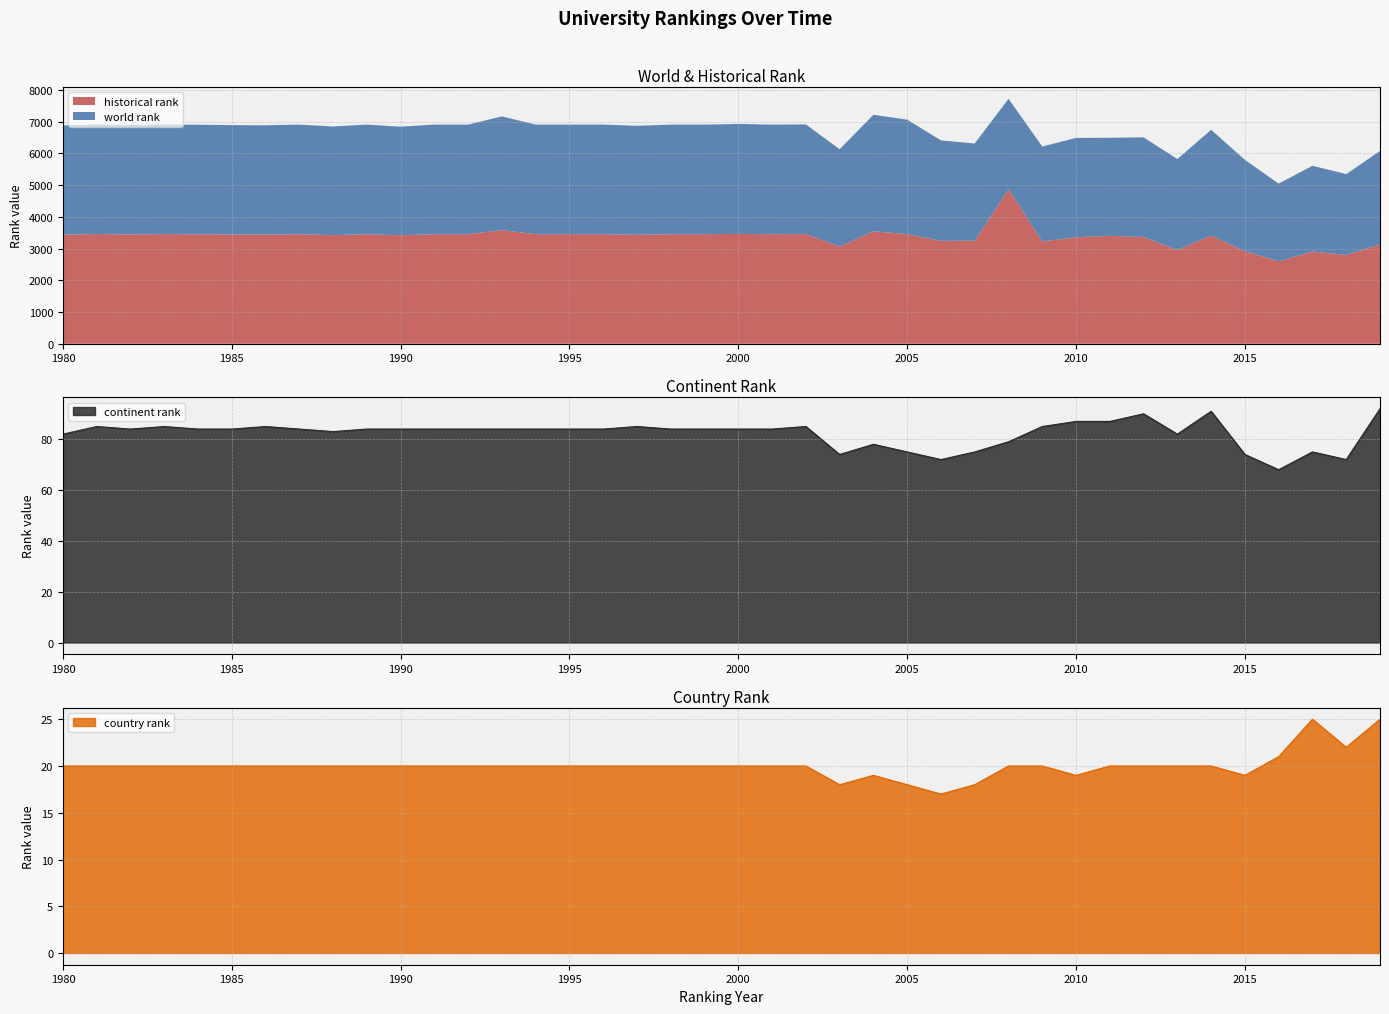

The country rank series shows 36 at 1981. True or false?

False